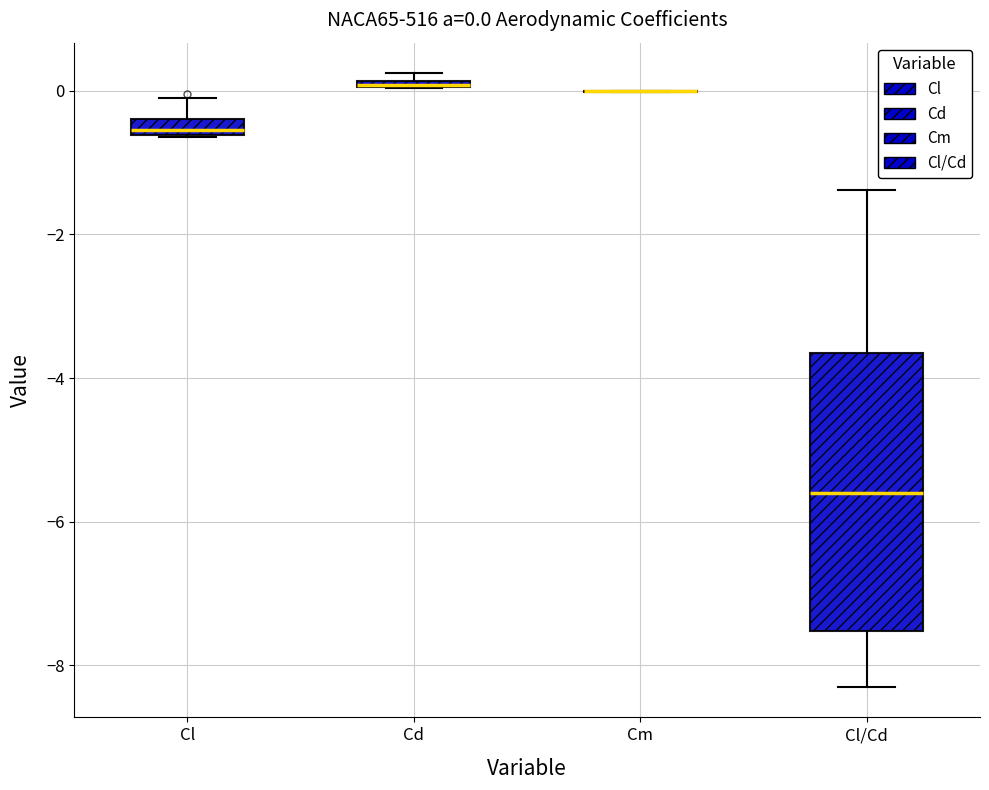

Comparing the boxes themselves (not the whiskers), which one is the tallest?

Cl/Cd